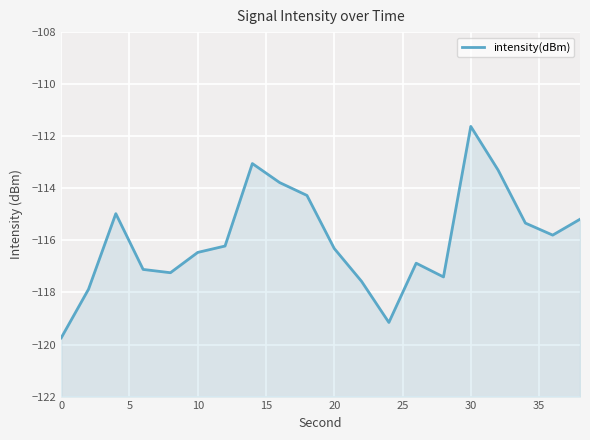

The chart shows a value of -29.3 at 0. True or false?

False